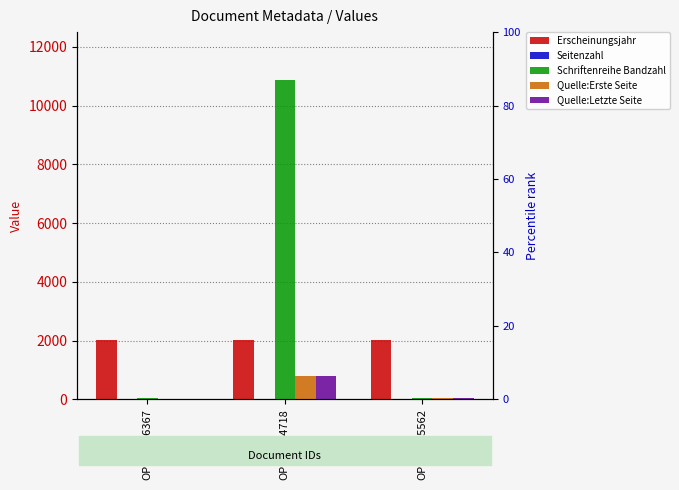

What is the difference between the maximum and second lowest values in the Quelle:Letzte Seite series?

760